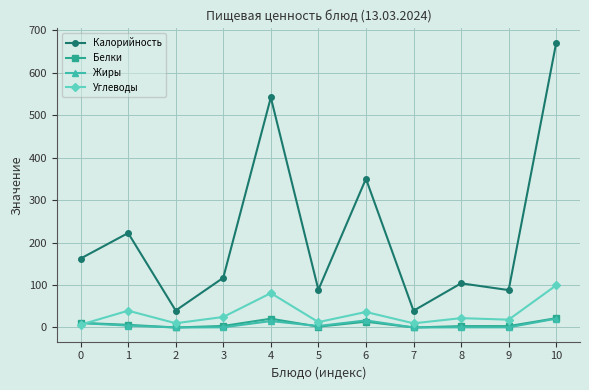

Which series has the widest spread of values?

Калорийность